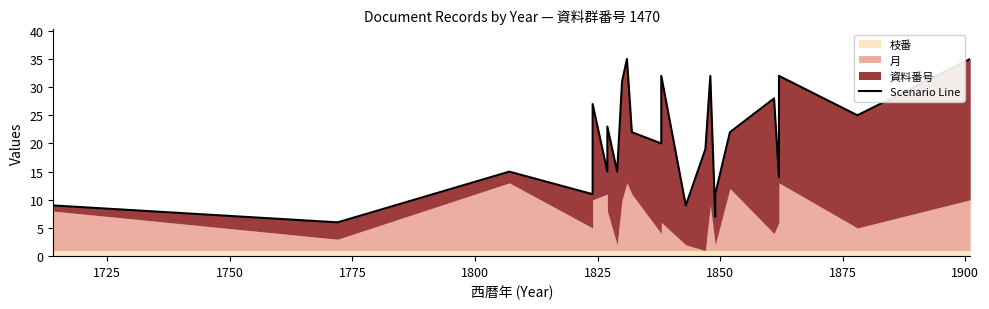

What is the difference between the values at 1875 and 1800?

12